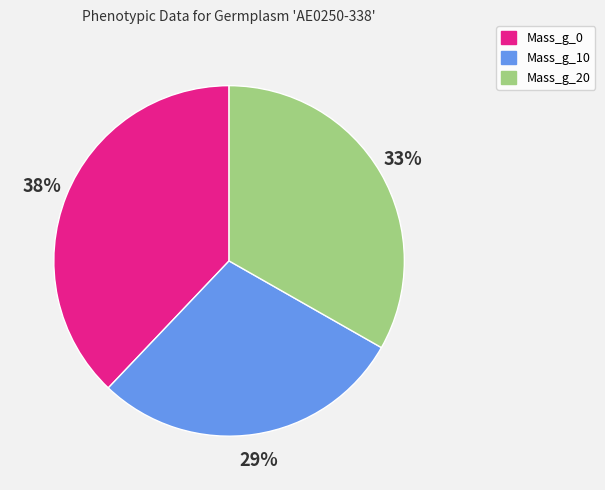

The Mass_g_0 slice represents 38% of the pie. True or false?

True